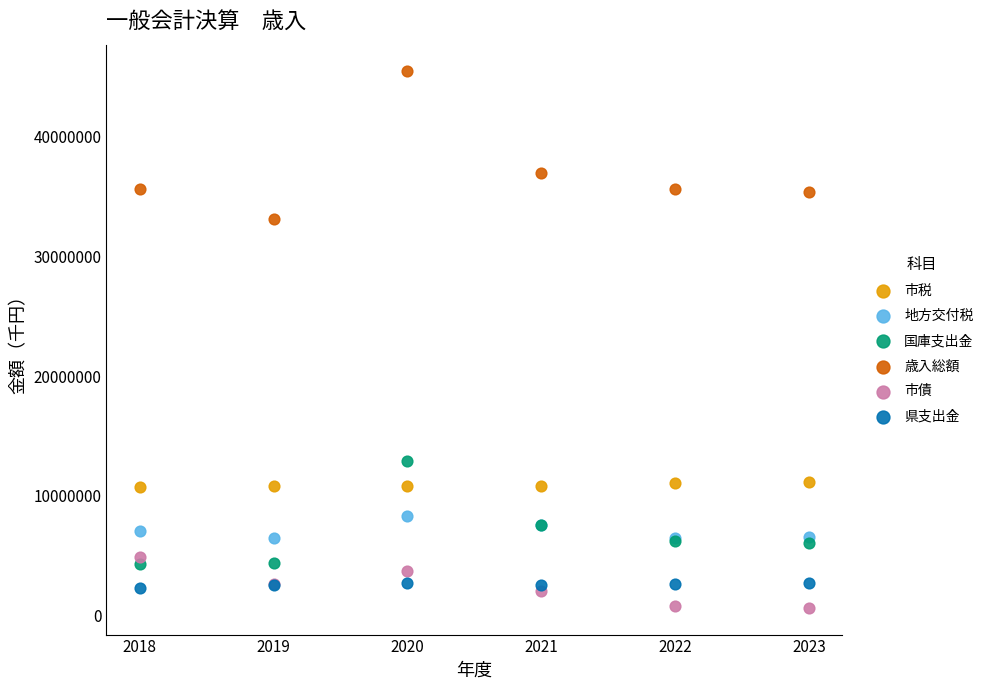

Which series contains the lowest Y value?

市債